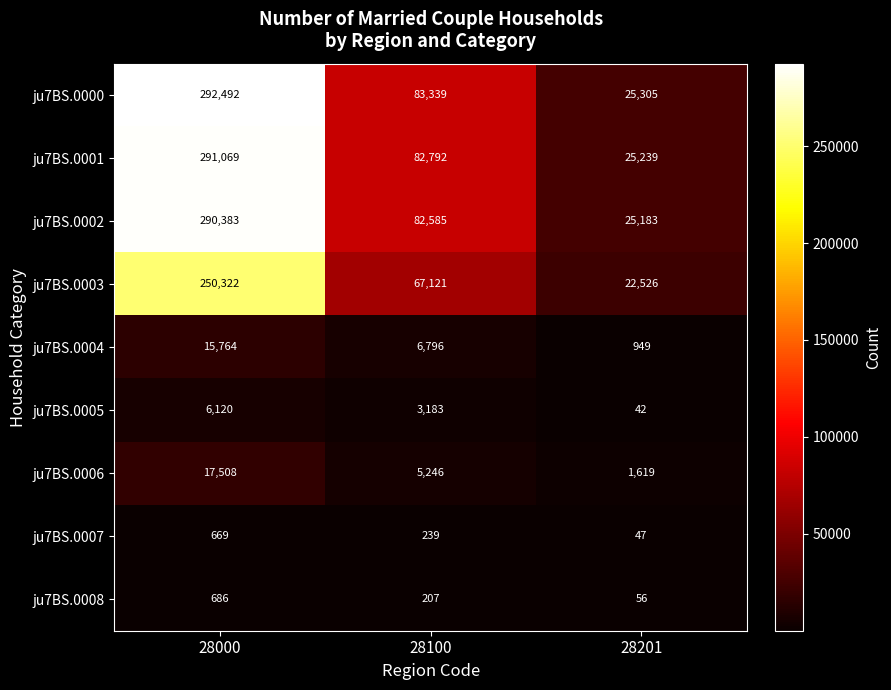

Count the number of data series in this chart.

9